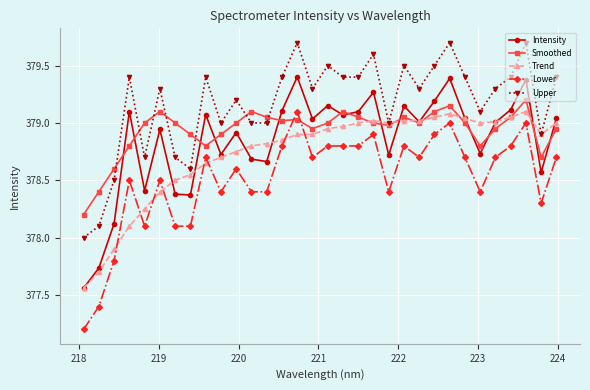

How many categories are shown in the chart?

32